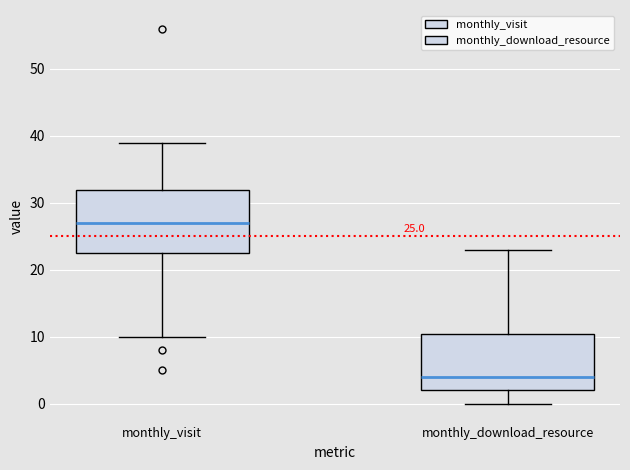

Which box's median line is the lowest?

monthly_download_resource